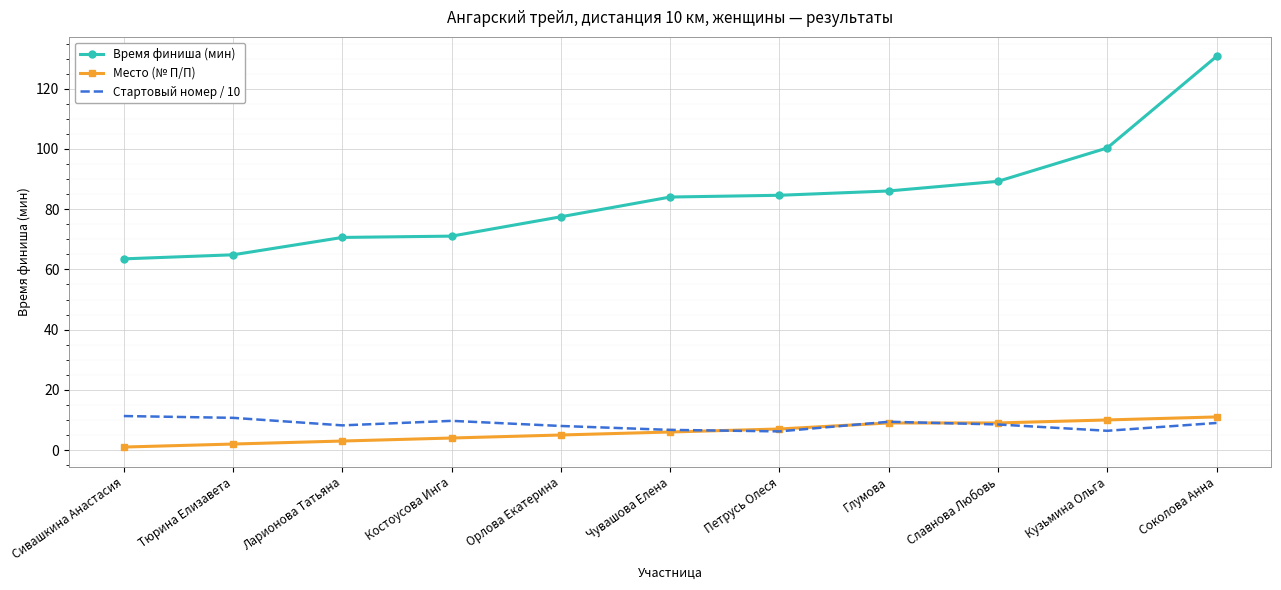

What is the difference between the highest and lowest values at Чувашова Елена?

78.0